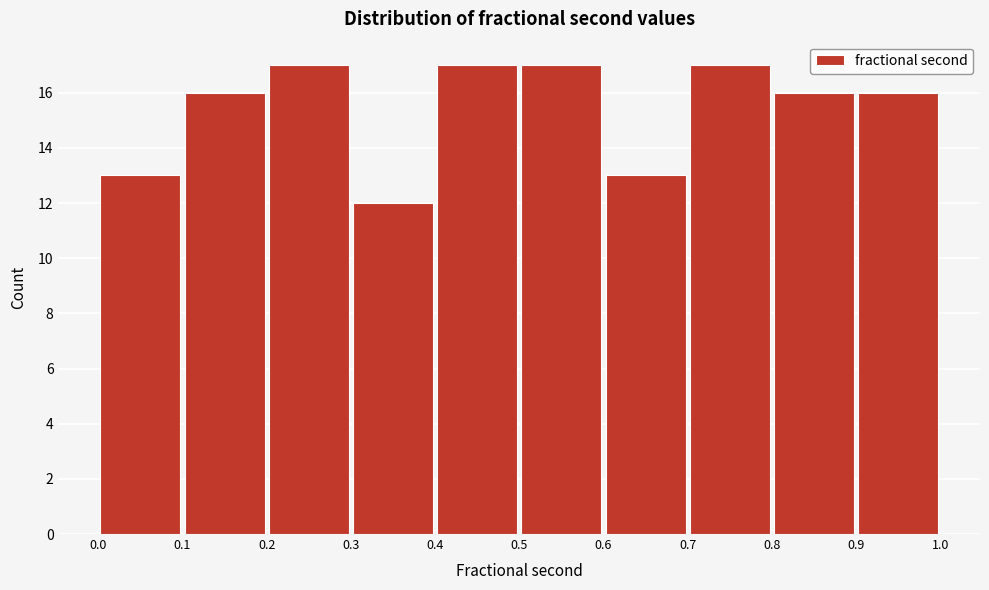

Reading left to right, list every bar in this chart as the range it spans on the x-axis followed by its height. The values are not printed on the chart, so give them approximately, as read against the axis.

0.0 to 0.1: 13
0.1 to 0.2: 16
0.2 to 0.3: 17
0.3 to 0.4: 12
0.4 to 0.5: 17
0.5 to 0.6: 17
0.6 to 0.7: 13
0.7 to 0.8: 17
0.8 to 0.9: 16
0.9 to 1.0: 16